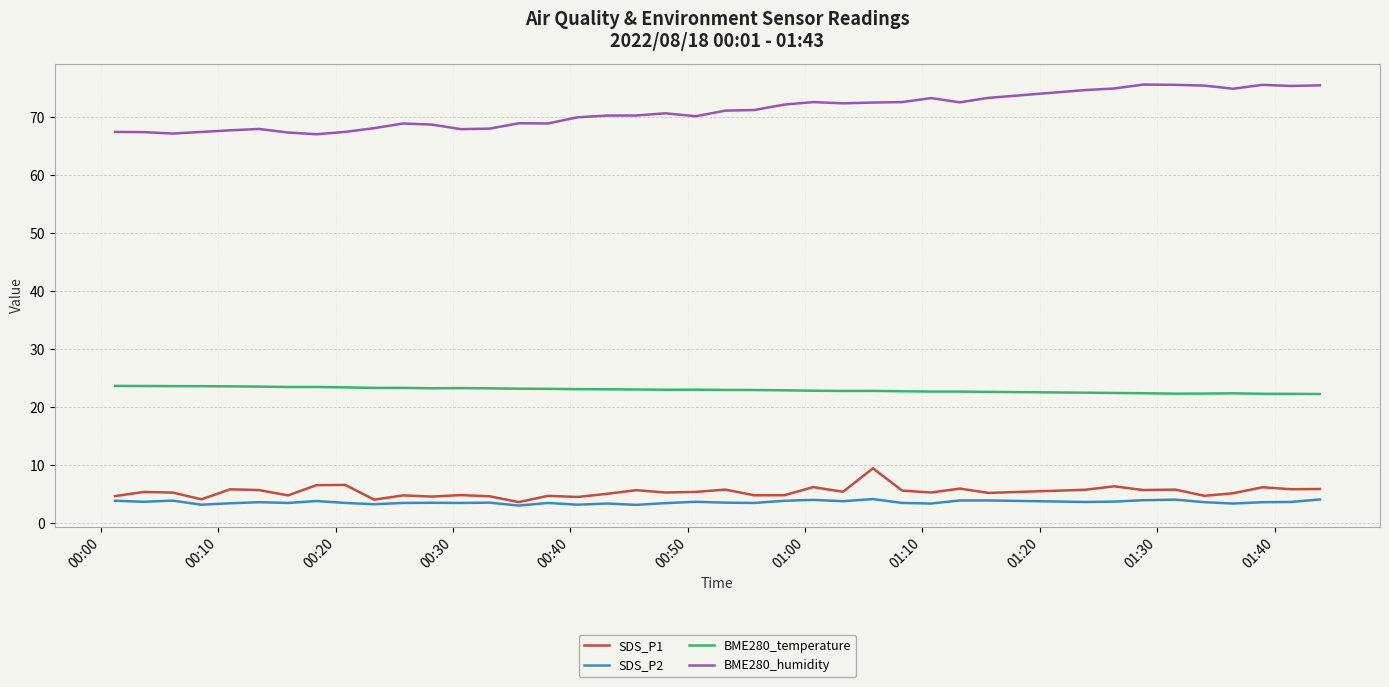

Which series has the largest range (max minus min)?

BME280_humidity